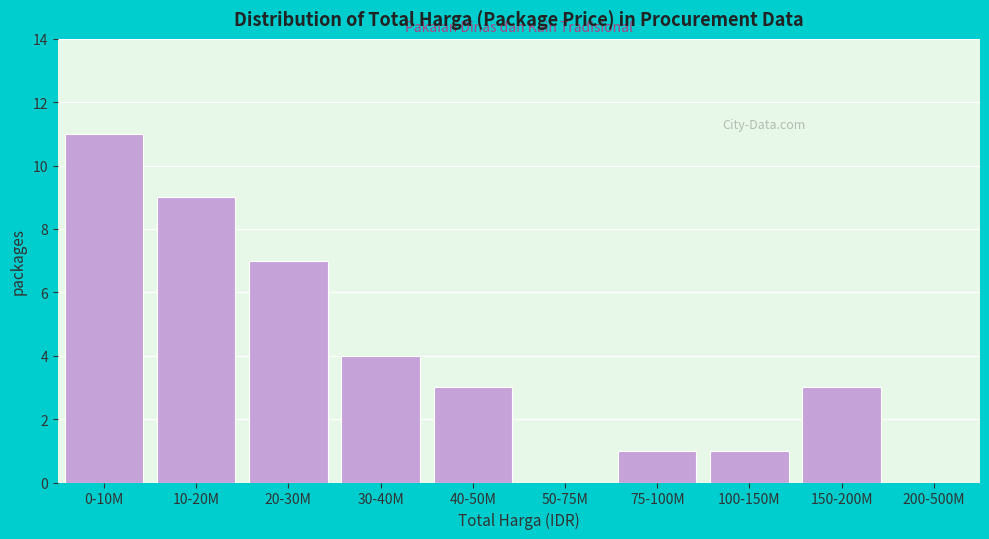

Reading left to right, list all the values displayed in this chart.

0-10M=11	10-20M=9	20-30M=7	30-40M=4	40-50M=3	50-75M=0	75-100M=1	100-150M=1	150-200M=3	200-500M=0